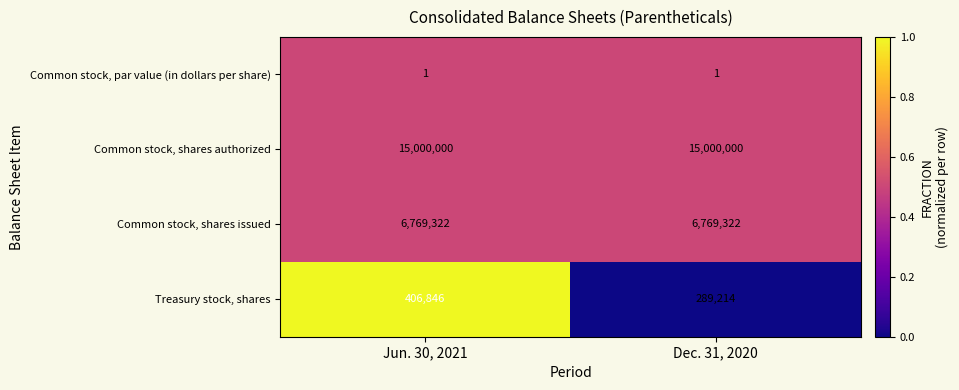

Which series has the largest range (max minus min)?

Treasury stock, shares